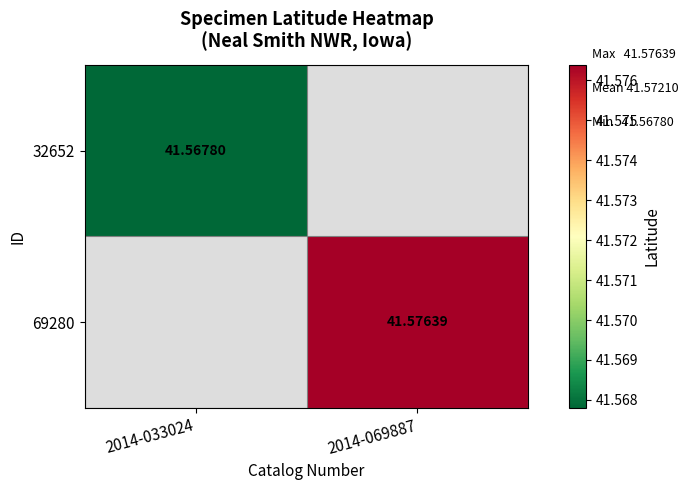

How many values in the 69280 series exceed 41?

1